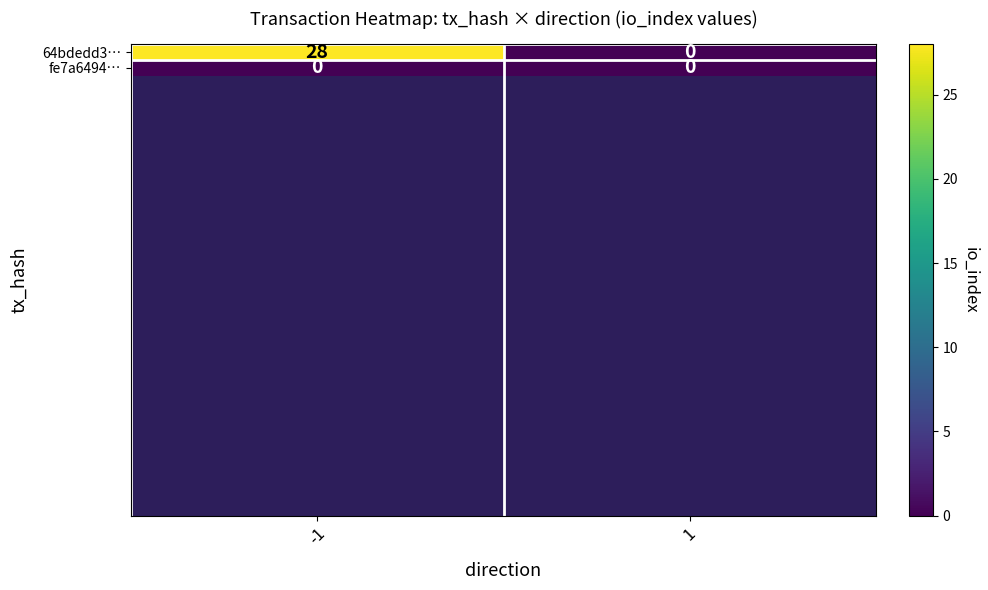

Is it true that 64bdedd3… equals 0 at 1?

True